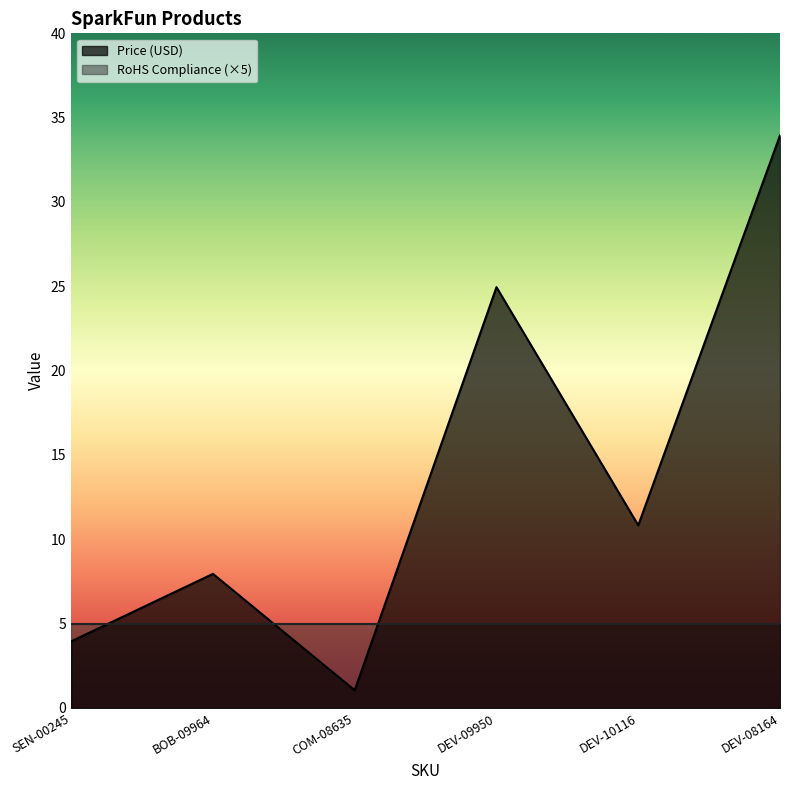

How many points are lower than both their immediate neighbors (excluding endpoints)?

2